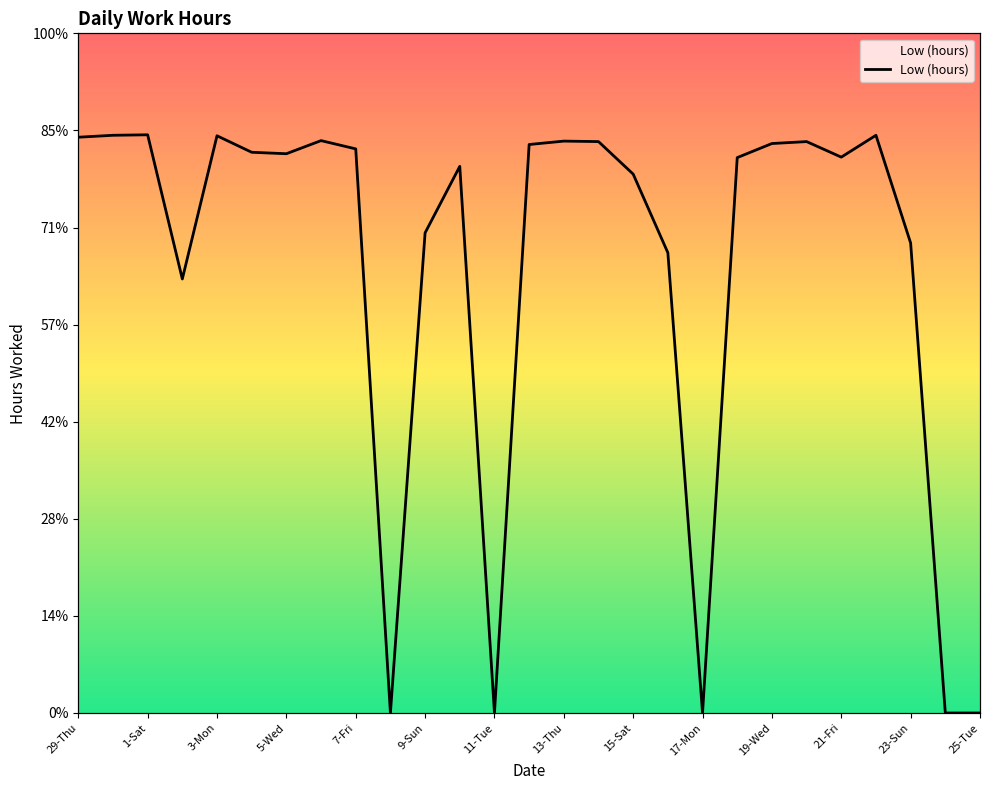

How many lines are shown in the chart?

1